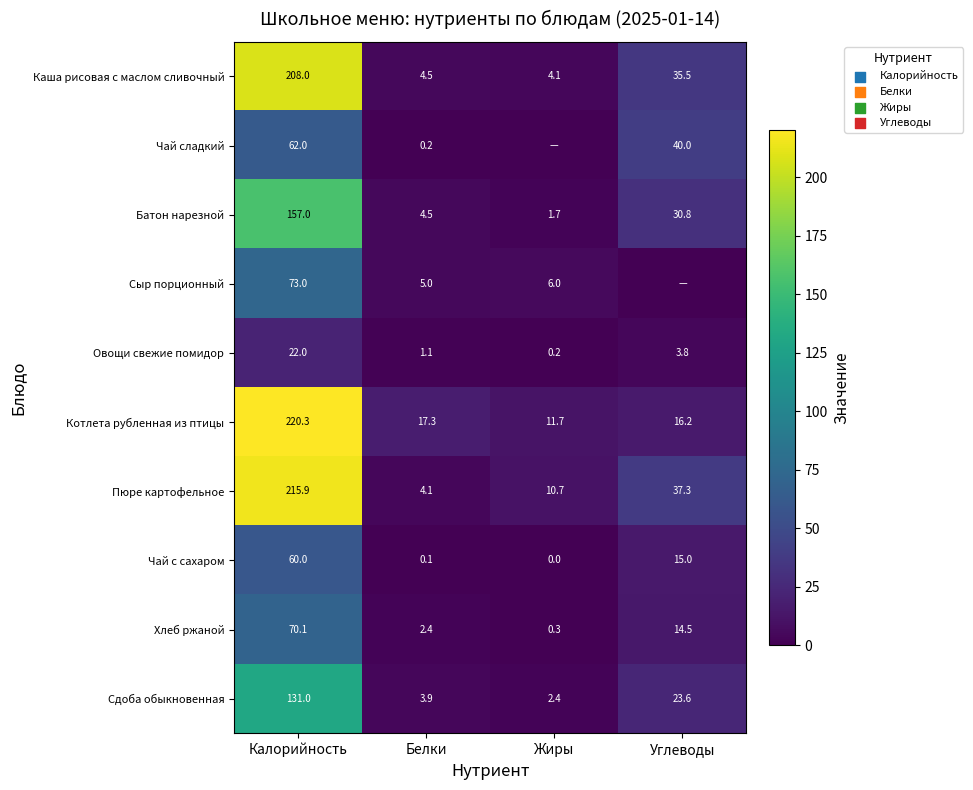

At which label does Котлета рубленная из птицы reach its peak?

Калорийность